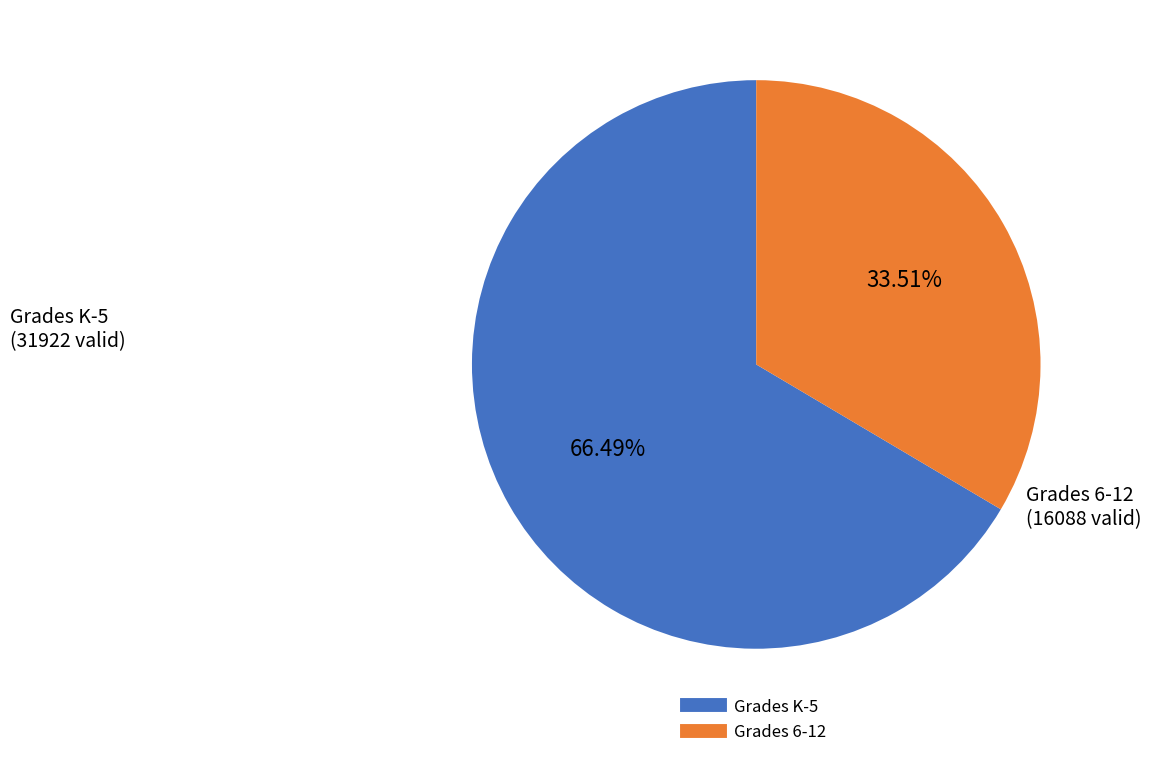

What percentage is NOT represented by Grades K-5?

33.5%